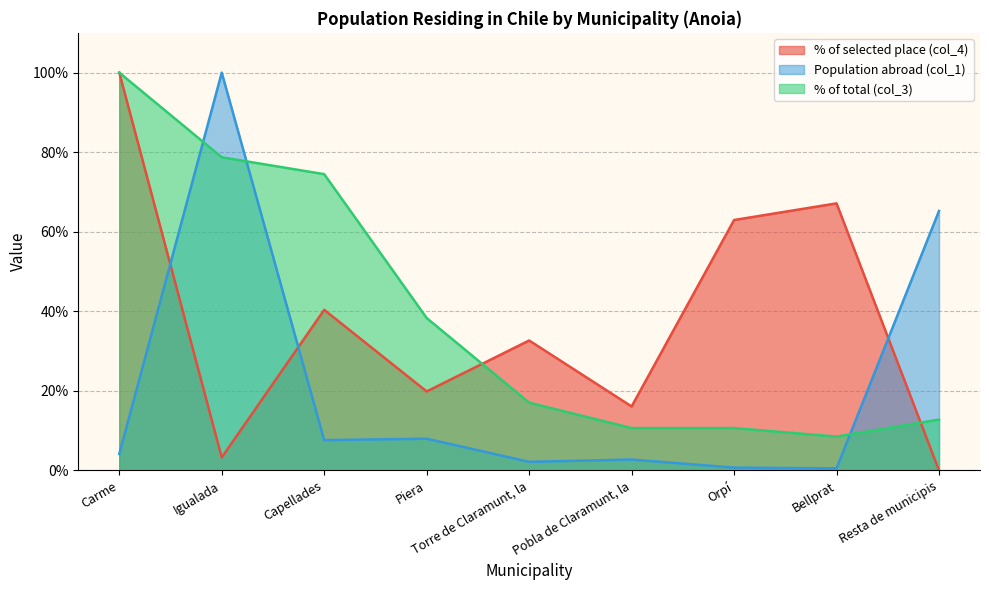

Is it true that % of selected place (col_4) equals -34.7 at Resta de municipis?

False